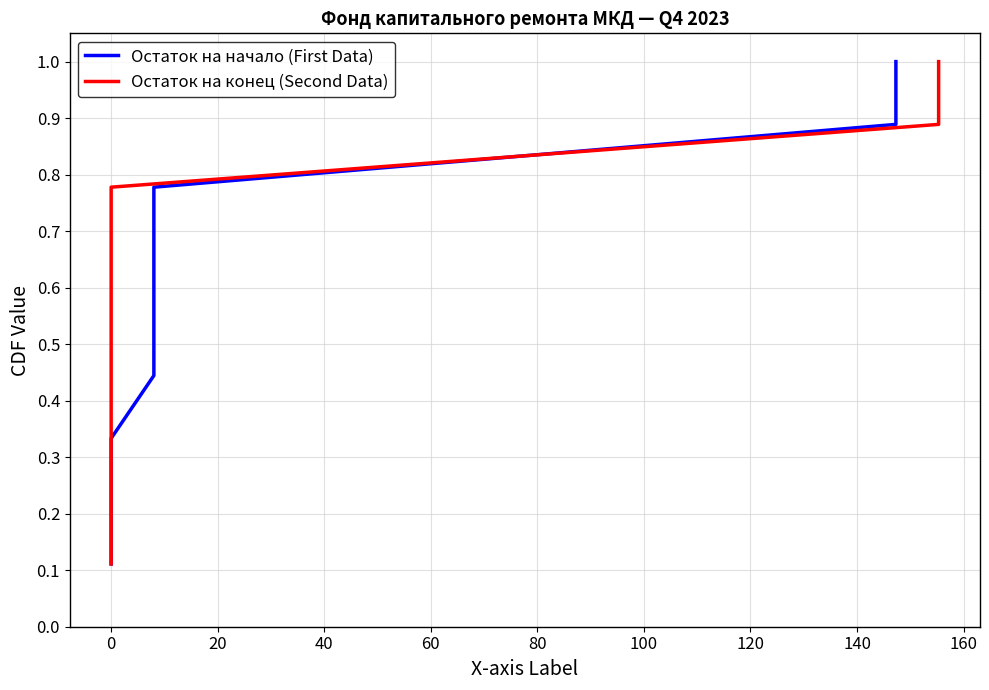

What is the label of the 5th point from the right?

60